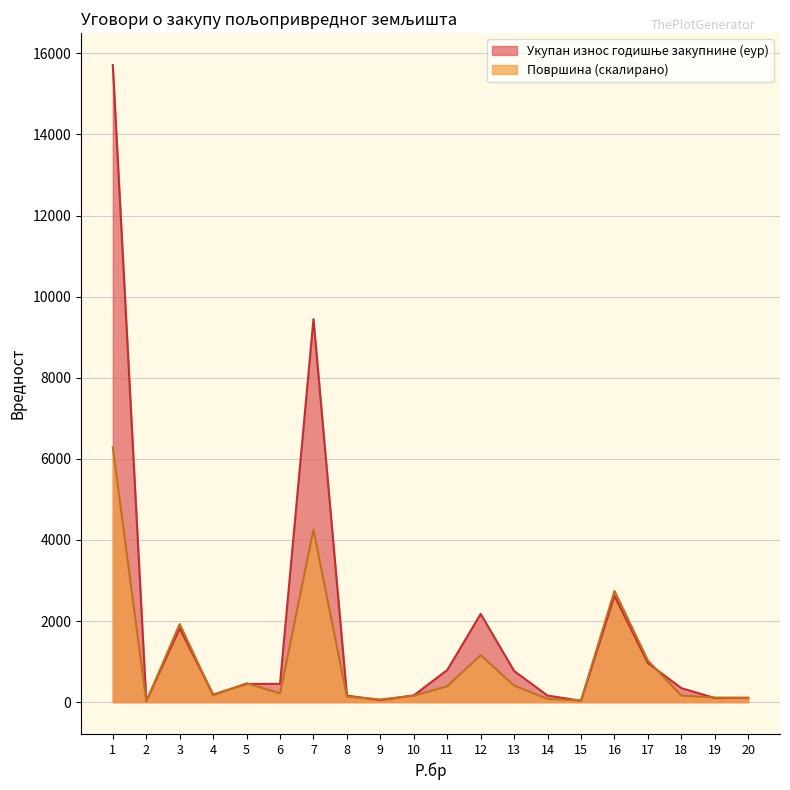

Does the chart have visible grid lines?

Yes